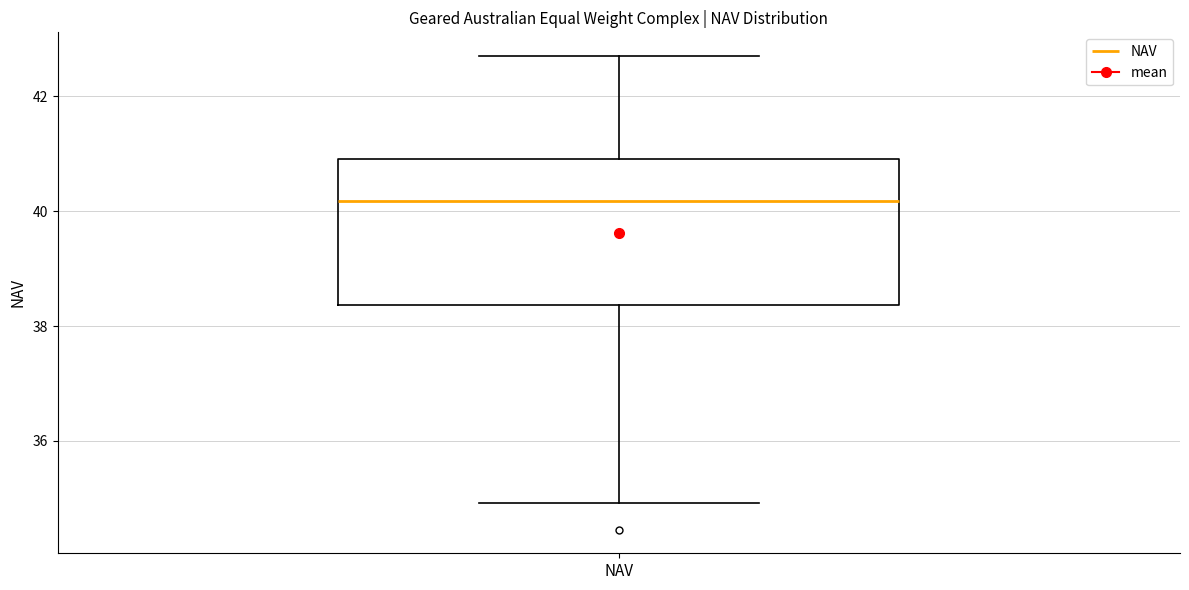

Read this box plot against the y-axis: the position of the median line, the range covered by the box, and the ends of both whiskers. The values are not printed on the chart, so give them approximately, as read against the axis.

median 40.2, box 38.4 to 41.0, whiskers 35.0 to 42.8